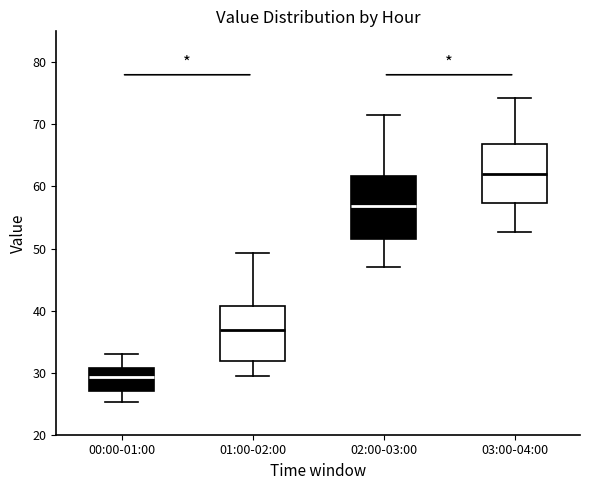

Which box's median line is the highest?

03:00-04:00